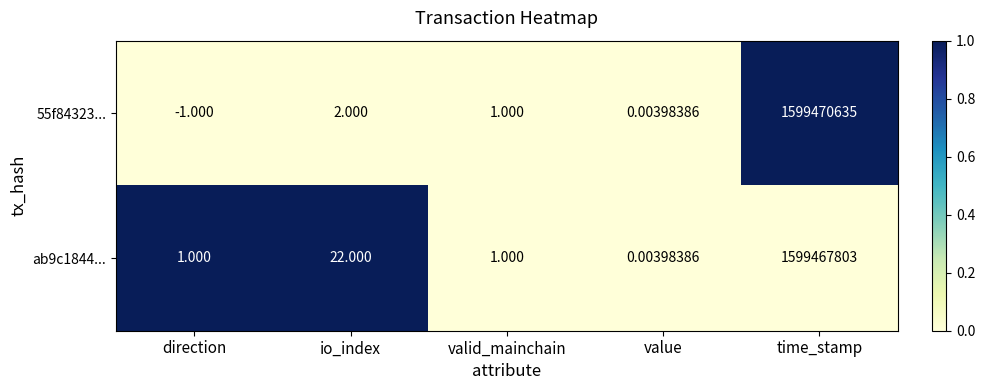

At which label does 55f84323... first exceed 1?

io_index